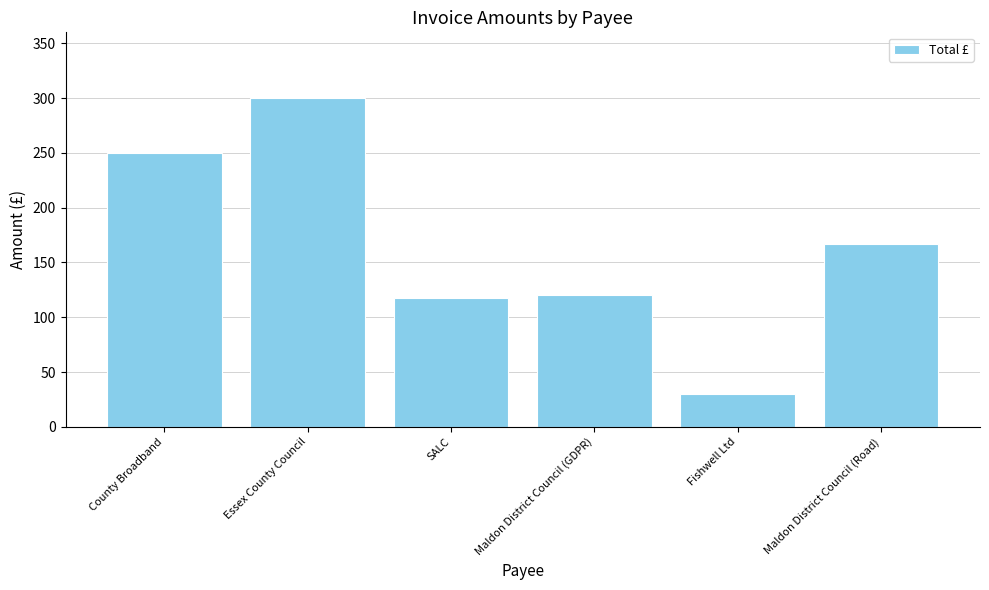

What is the difference between the values at County Broadband and SALC?

132.4